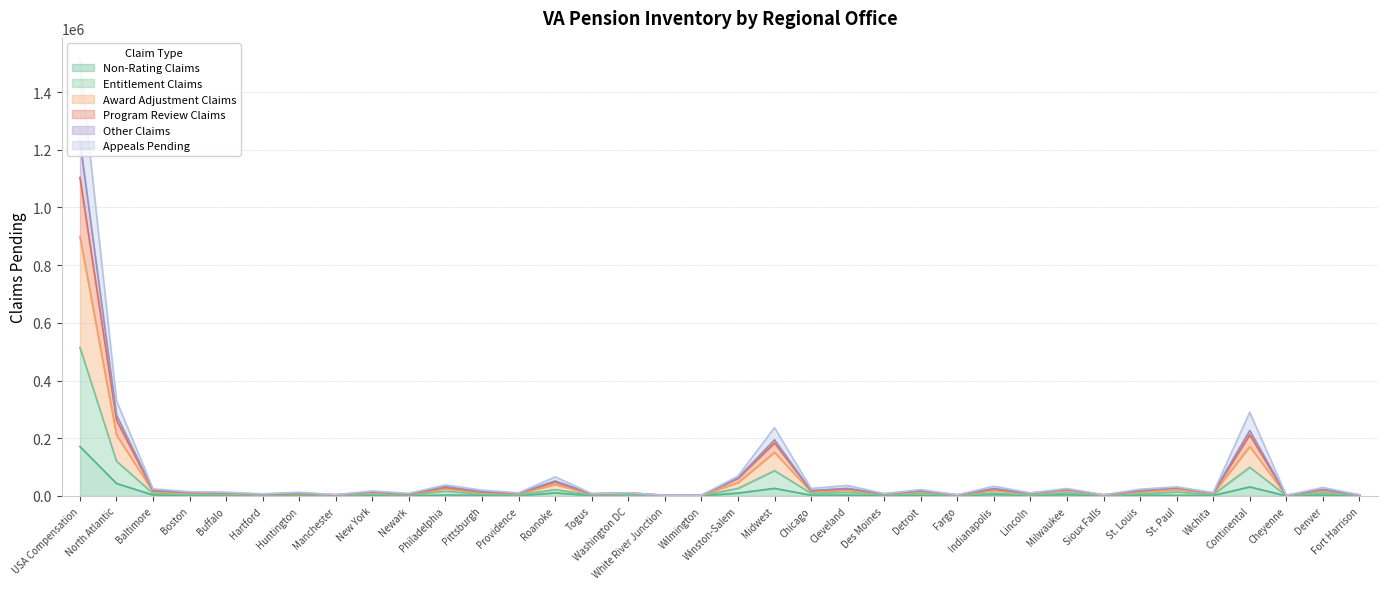

How many interior local valleys does the Entitlement Claims series have?

14